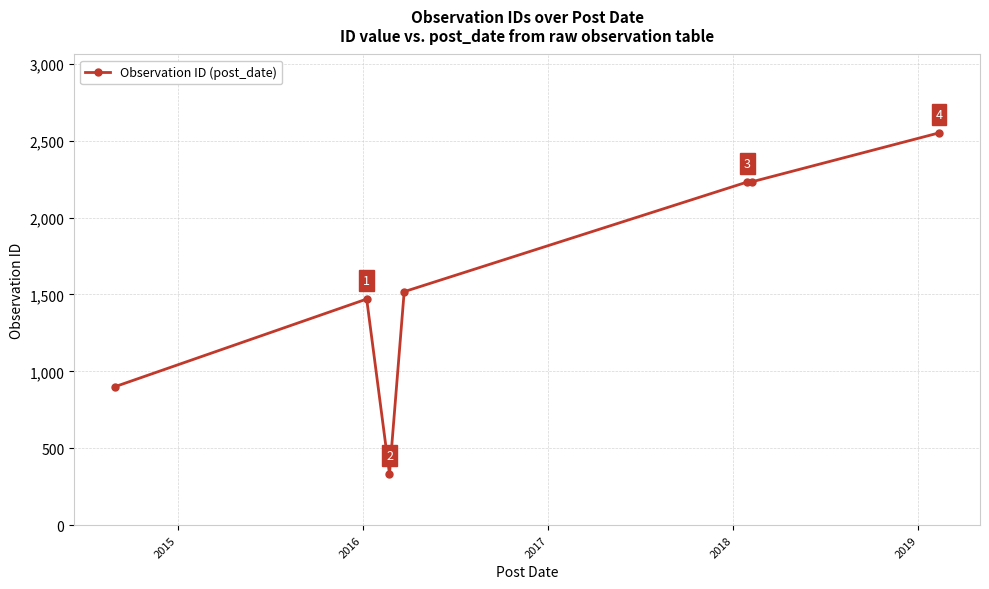

True or false: the data has more than 0 interior local peaks.

True